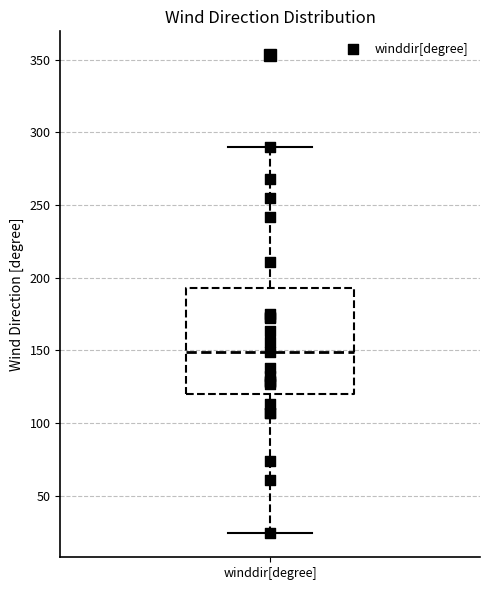

Read this box plot against the y-axis: the position of the median line, the range covered by the box, and the ends of both whiskers. The values are not printed on the chart, so give them approximately, as read against the axis.

median 150, box 120 to 195, whiskers 25 to 290